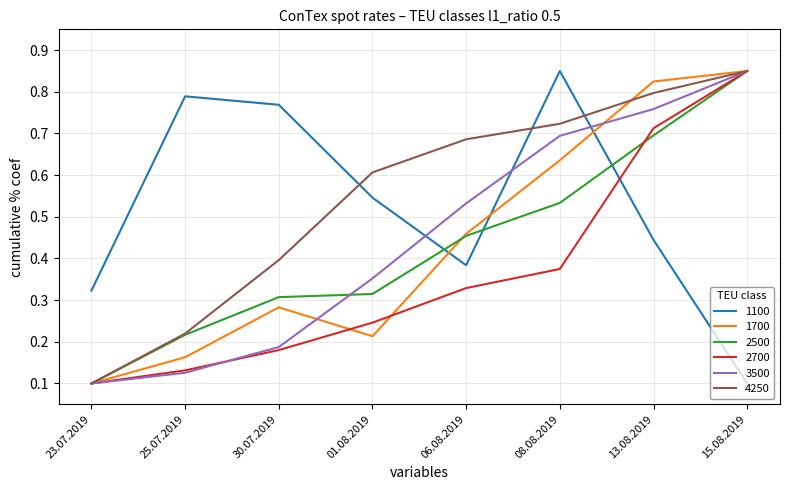

Rank the categories by 1100 value from lowest to highest.

15.08.2019, 23.07.2019, 06.08.2019, 13.08.2019, 01.08.2019, 30.07.2019, 25.07.2019, 08.08.2019